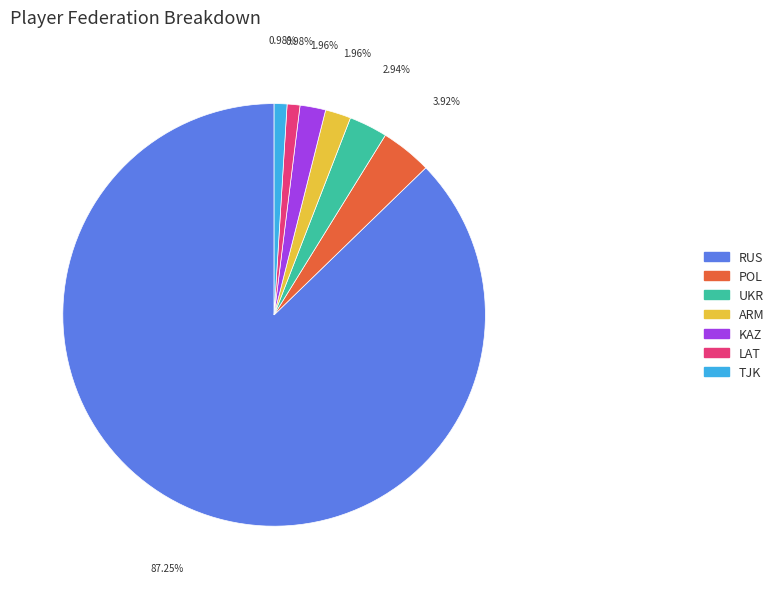

Combined, what portion of the pie is TJK and POL?

4.9%